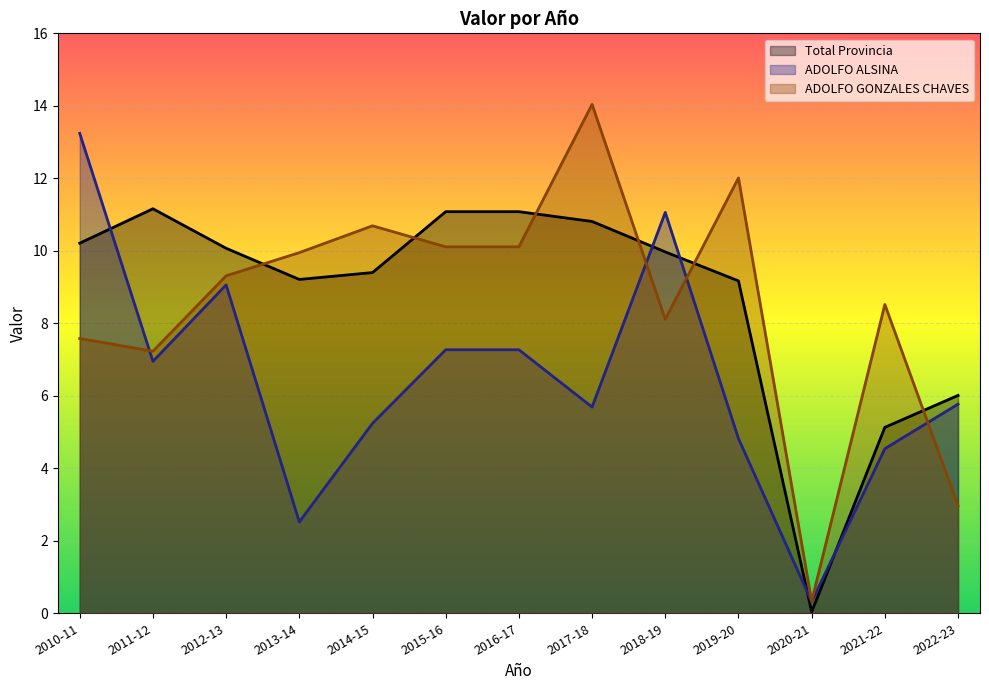

Between 2013-14 and 2019-20, which series saw the biggest shift?

ADOLFO ALSINA